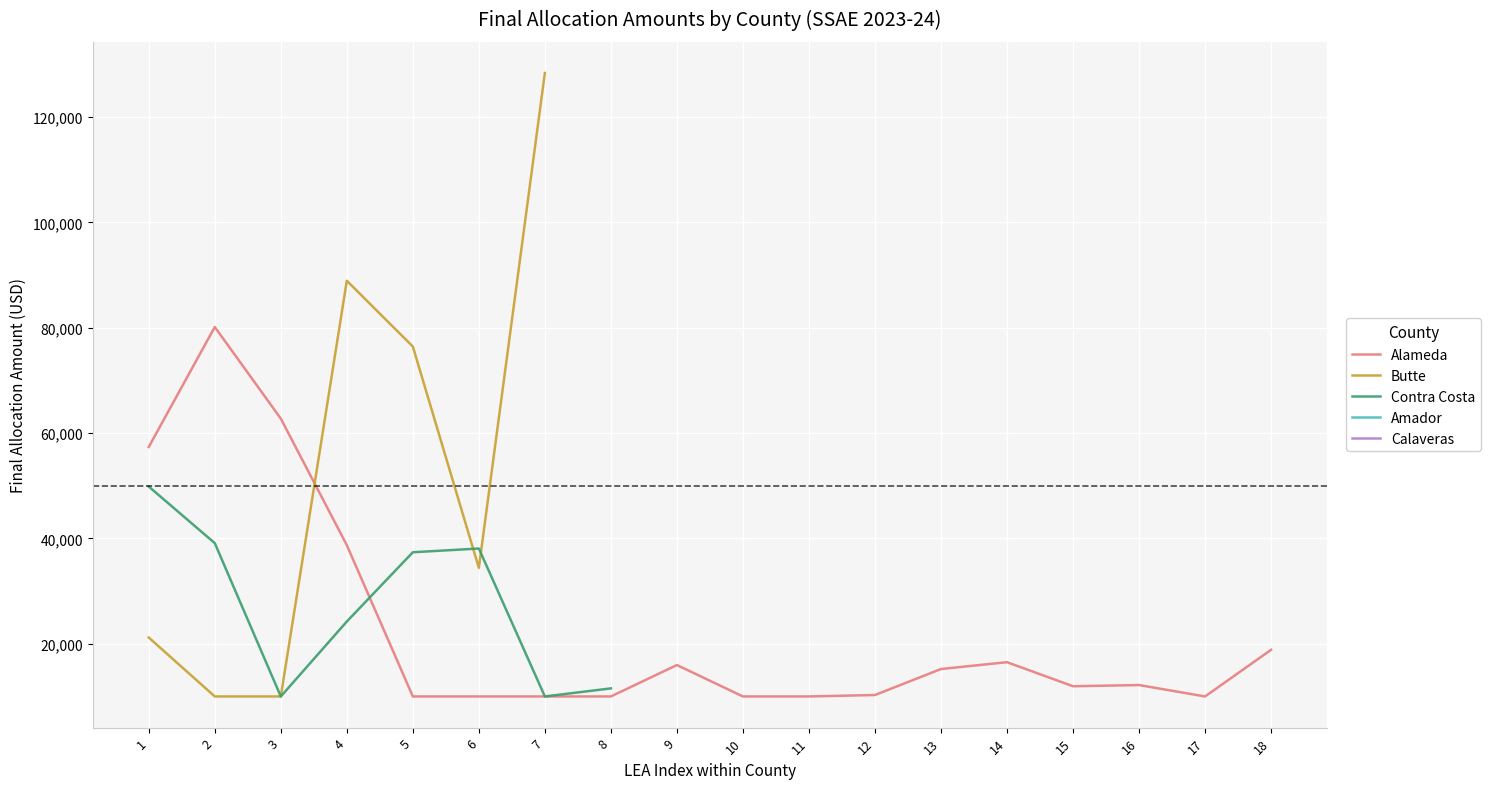

At which category does Alameda reach its first local valley?

15